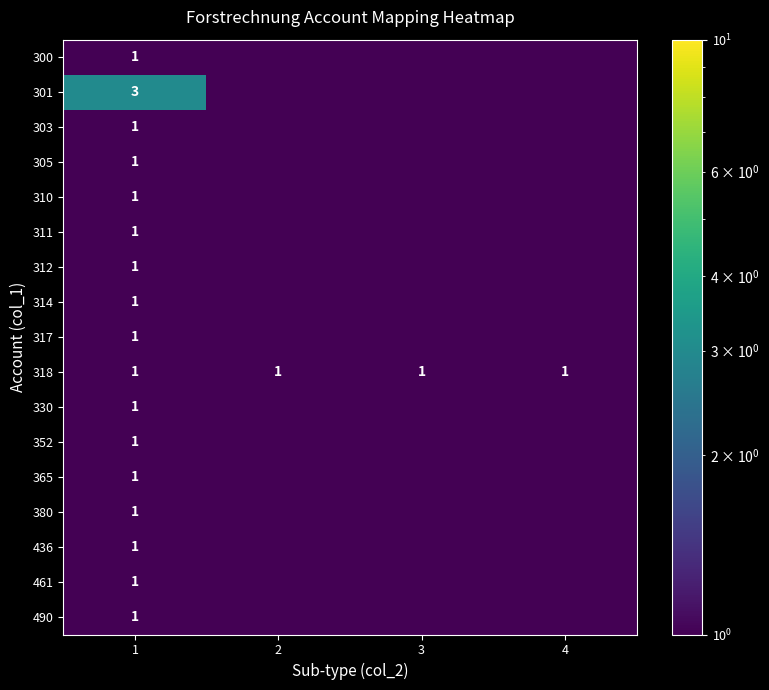

What is the difference between the maximum and minimum values in the 436 series?

1.0